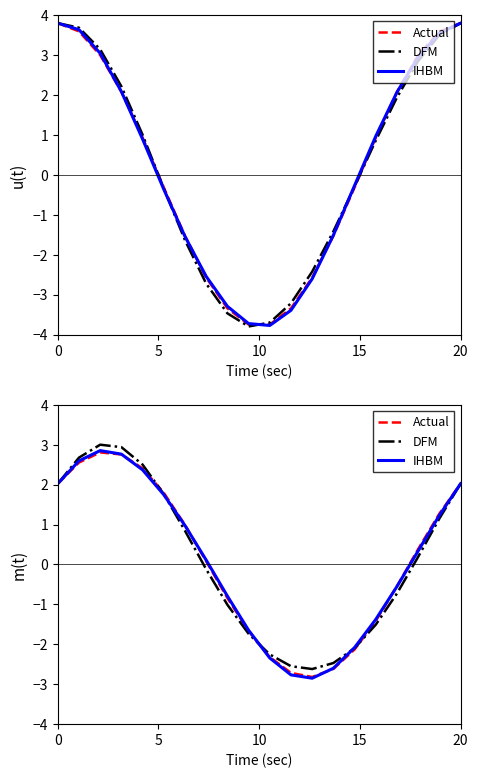

Which has a higher value, 5 or 9?

5